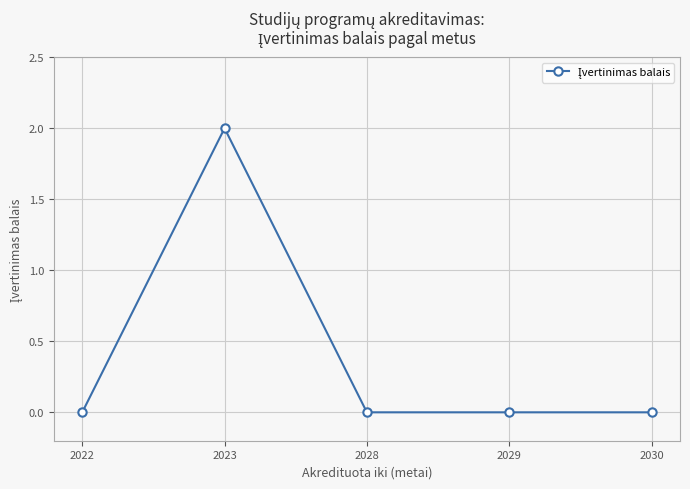

What is the difference between the maximum and minimum values?

2